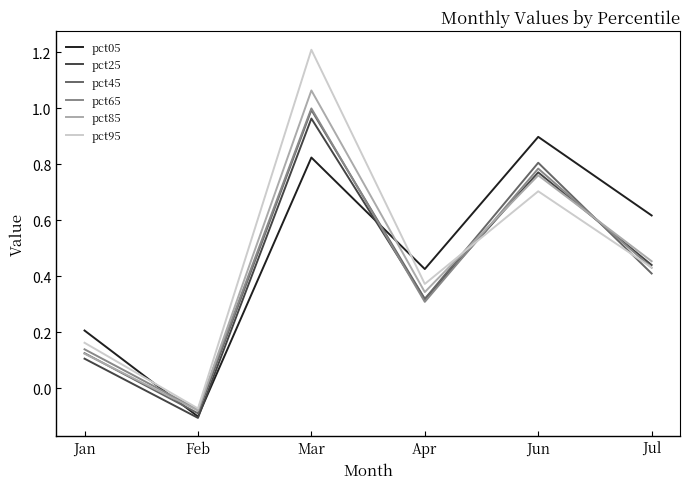

What position from the left is Apr?

4